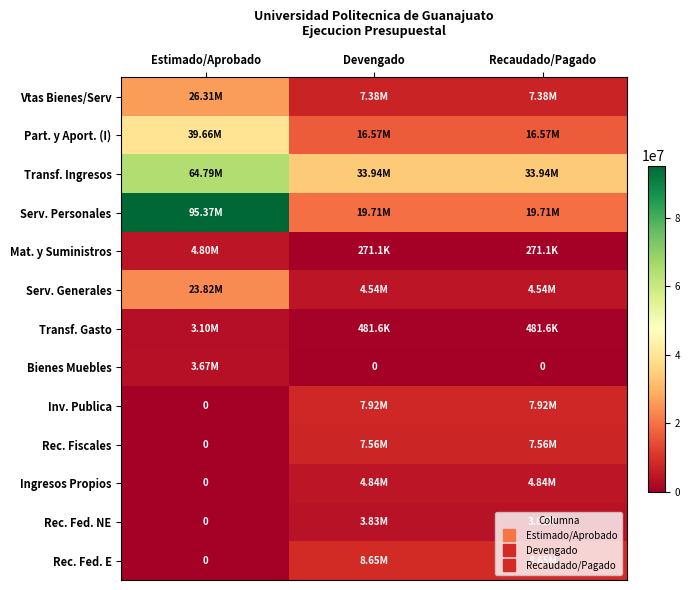

What is the difference between the maximum and second lowest values in the Serv. Personales series?

75658606.0